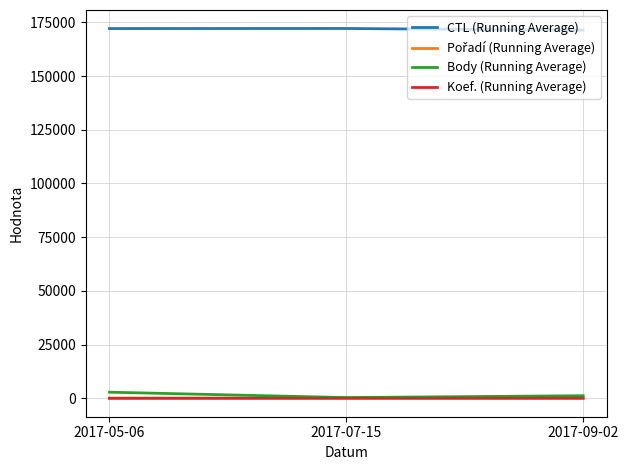

What is the minimum value for CTL (Running Average)?

171330